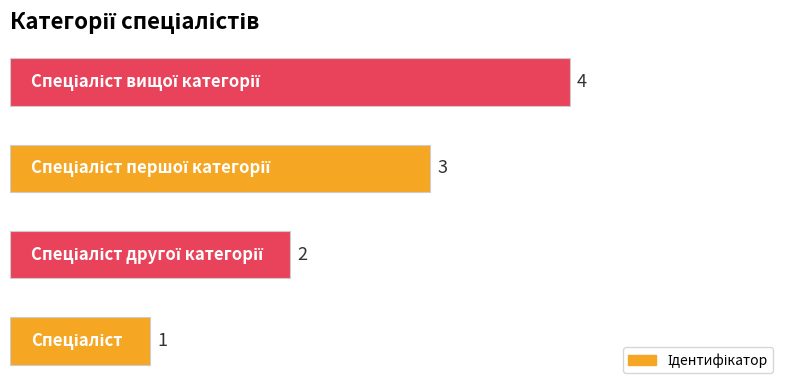

What is the greatest value displayed?

4